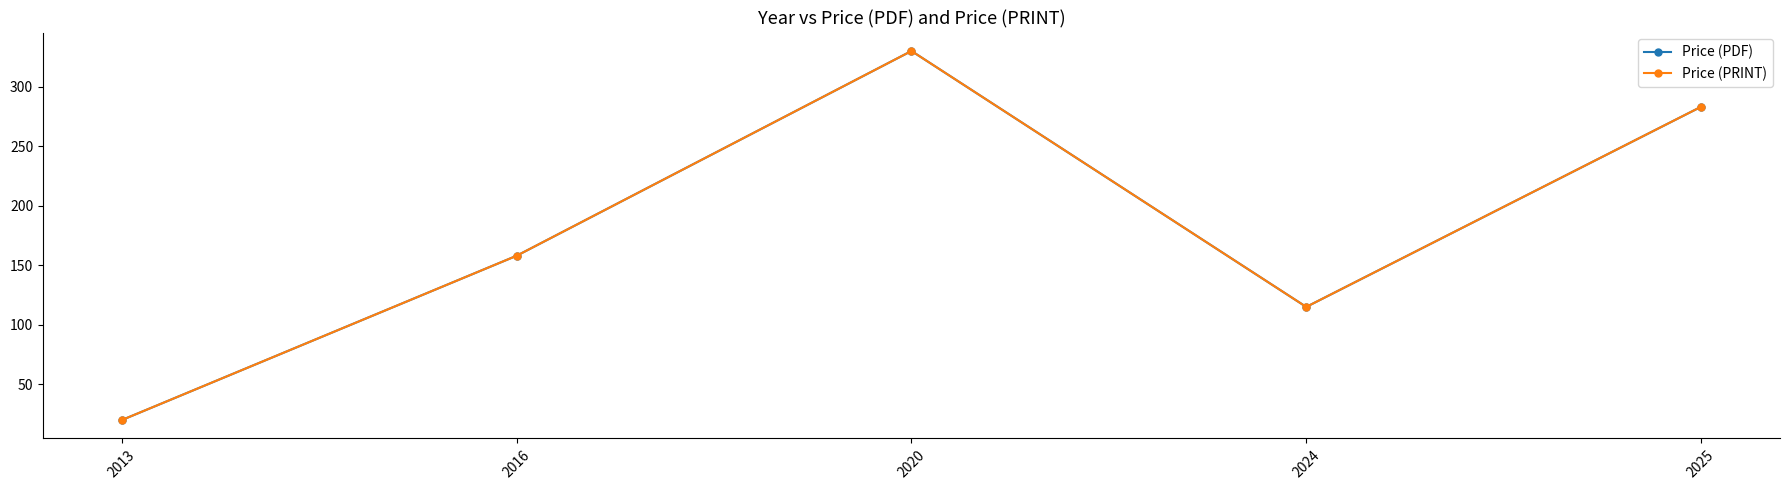

Does the chart have visible grid lines?

No